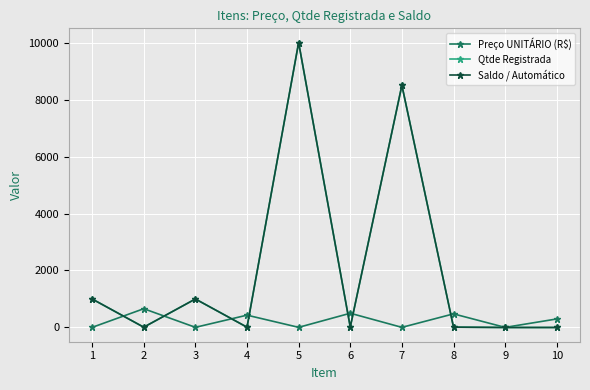

Reading left to right, list all the values displayed in this chart.

Preço UNITÁRIO (R$): 3.6	658.4	5.0	432.4	4.7	500.0	4.0	477.9	3.0	299.1
Qtde Registrada: 1000.0	10.0	1000.0	10.0	10000.0	15.0	8500.0	12.0	0.0	0.0
Saldo / Automático: 1000.0	10.0	1000.0	10.0	10000.0	15.0	8500.0	12.0	0.0	0.0